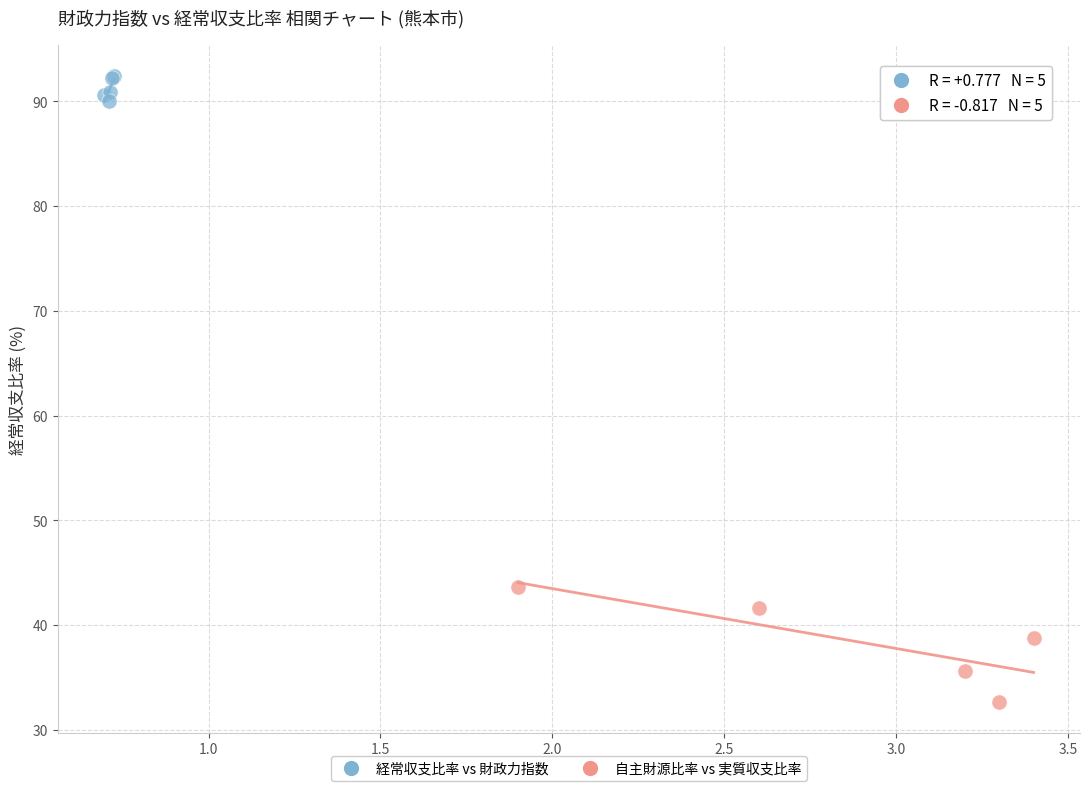

Which series reaches the minimum Y coordinate?

自主財源比率 vs 実質収支比率